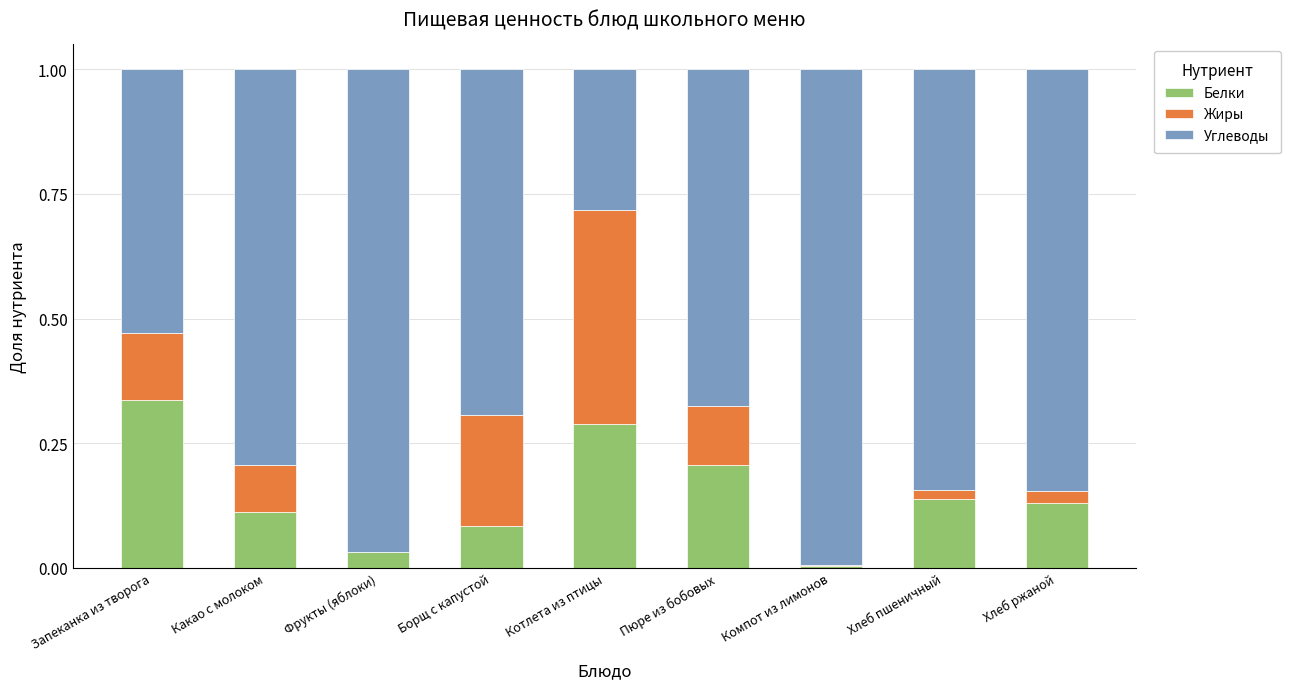

What are all the series names shown in the legend?

Белки, Жиры, Углеводы